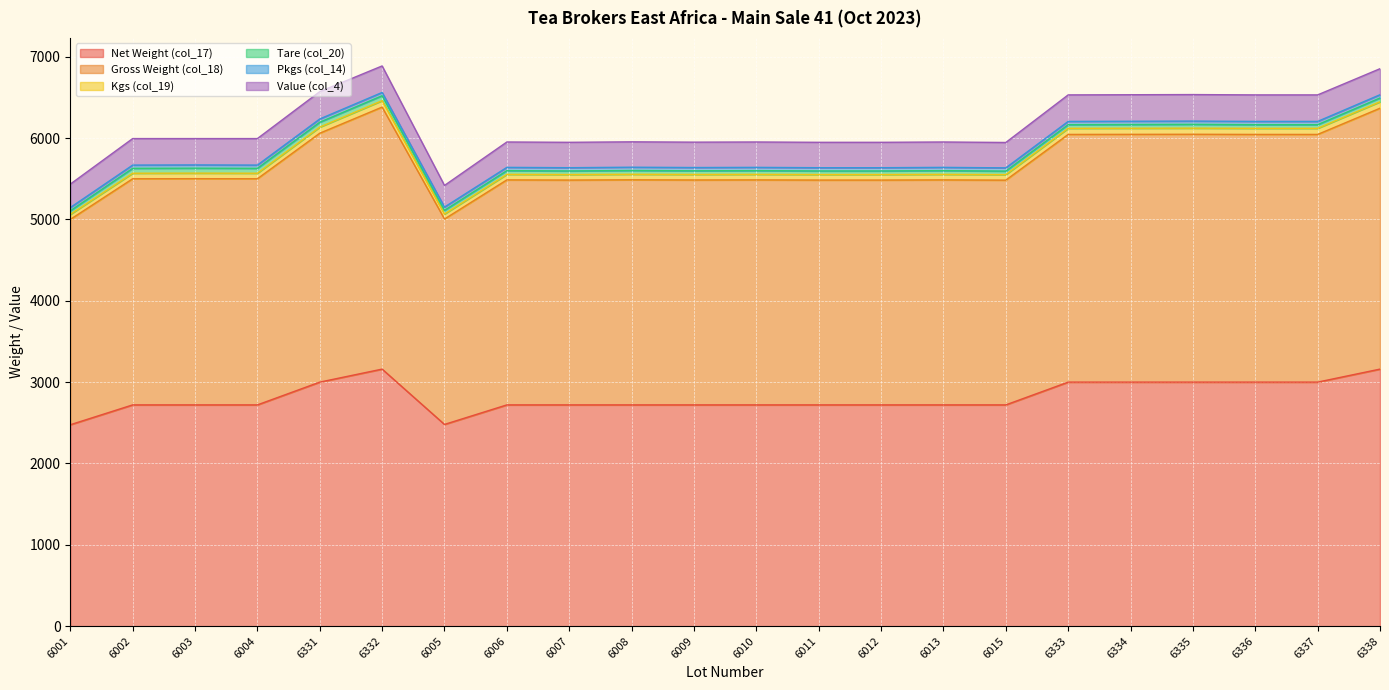

At which category does Kgs (col_19) reach its first local peak?

6003